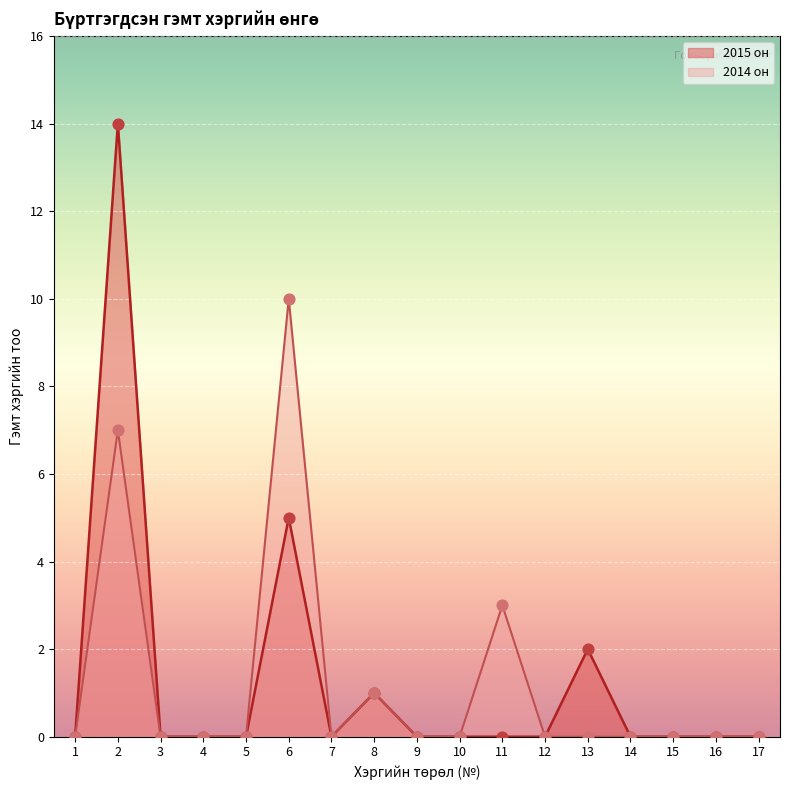

Which series has the largest total across all categories?

2015 он